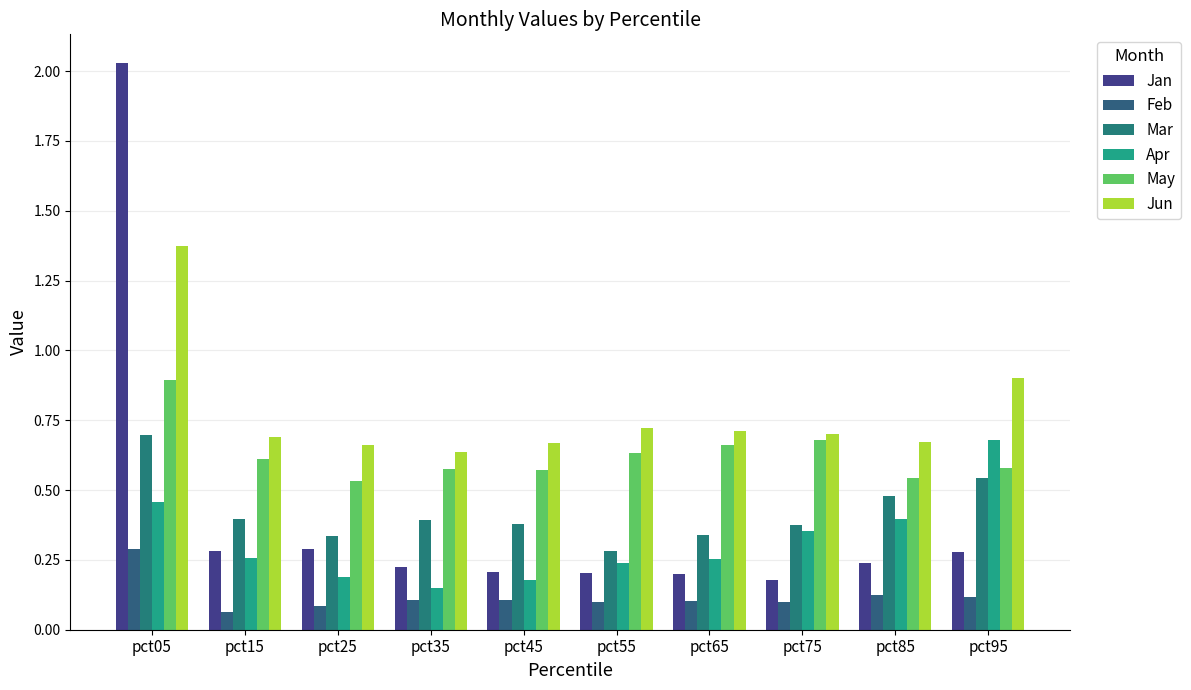

How many categories are shown in the chart?

10